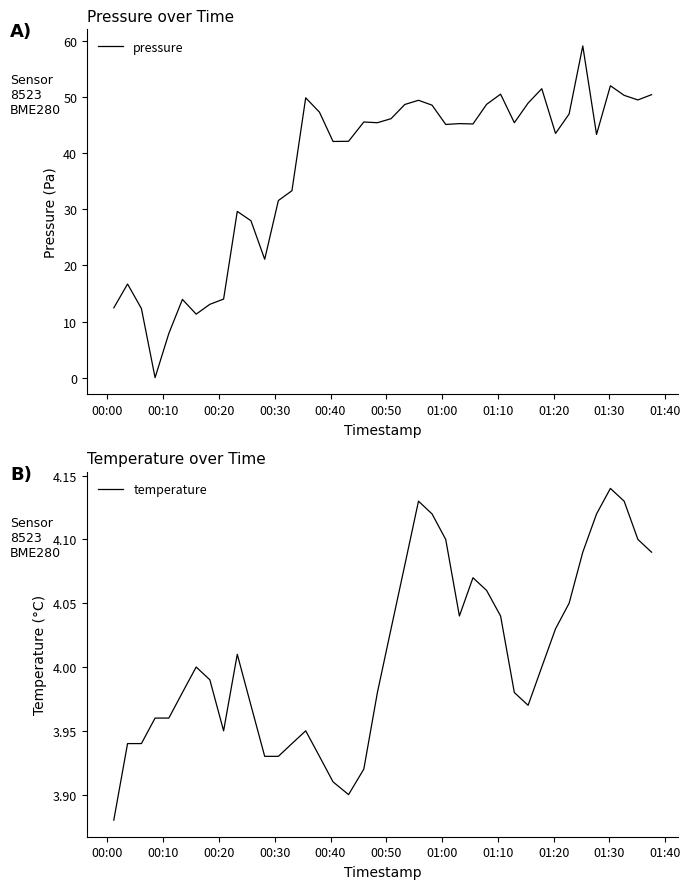

What is the maximum value for pressure?

59.1